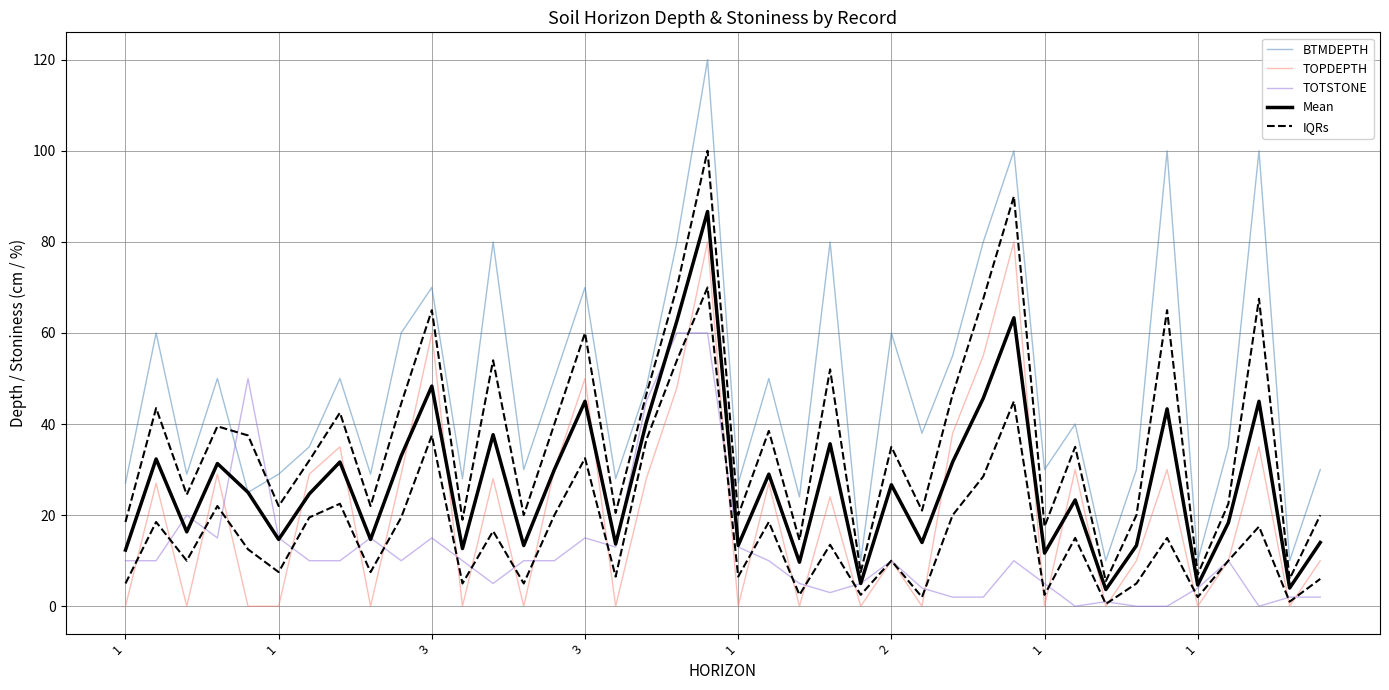

Count the number of categories in the chart.

40